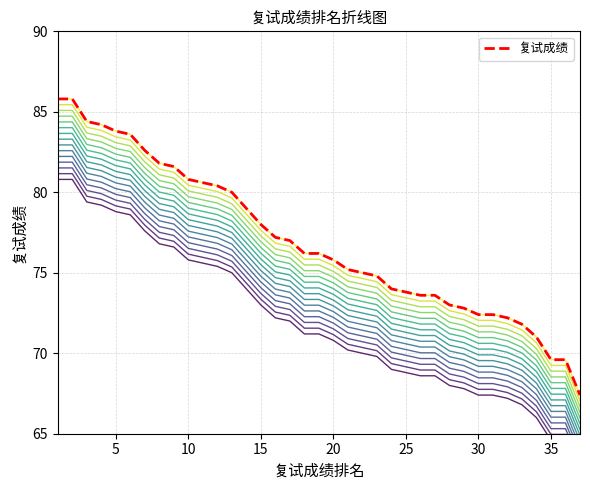

The value of 复试成绩 at 5 is 83.8. True or false?

True